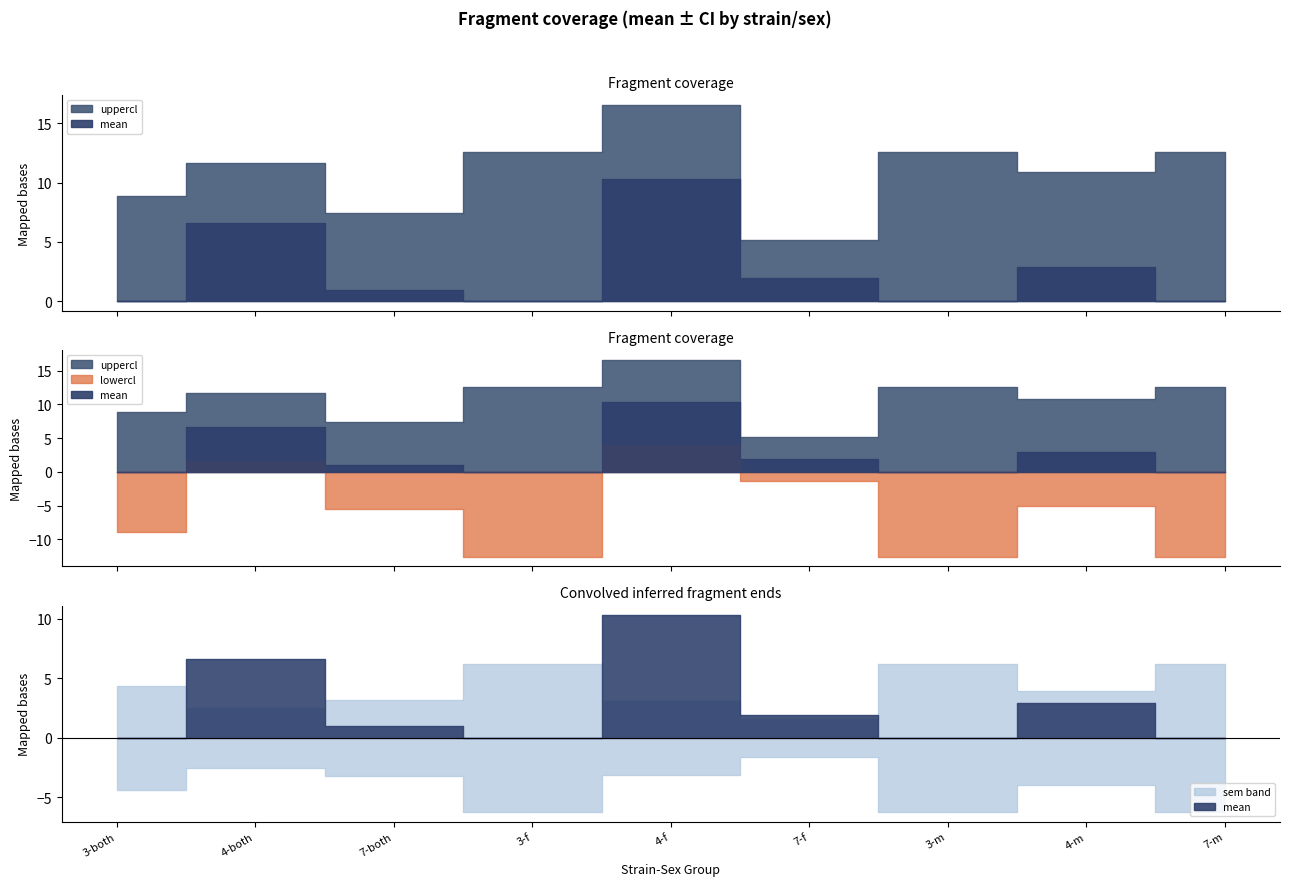

The value of mean at 4-both is 6.6. True or false?

True